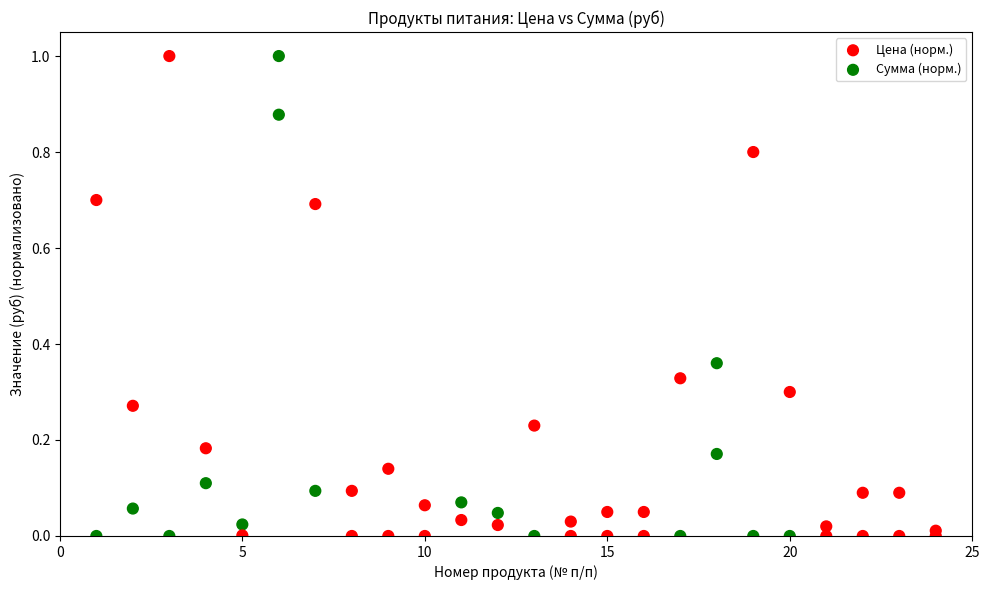

Which series reaches the minimum Y coordinate?

Сумма (норм.)